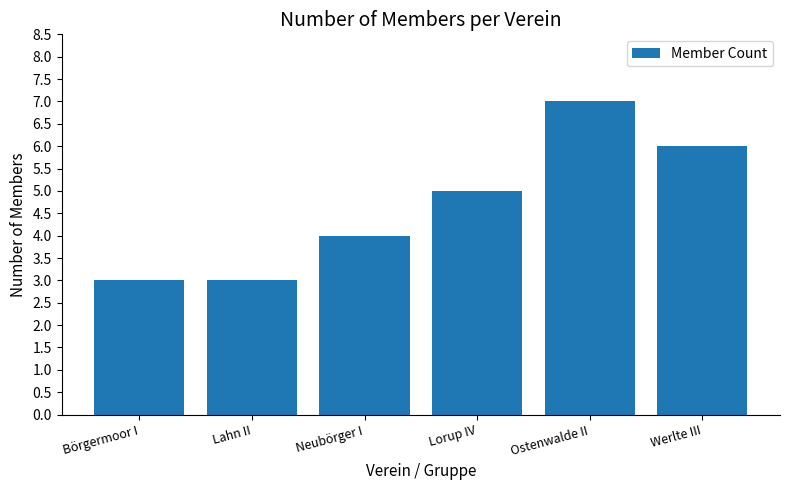

How many distinct data groups are displayed?

1